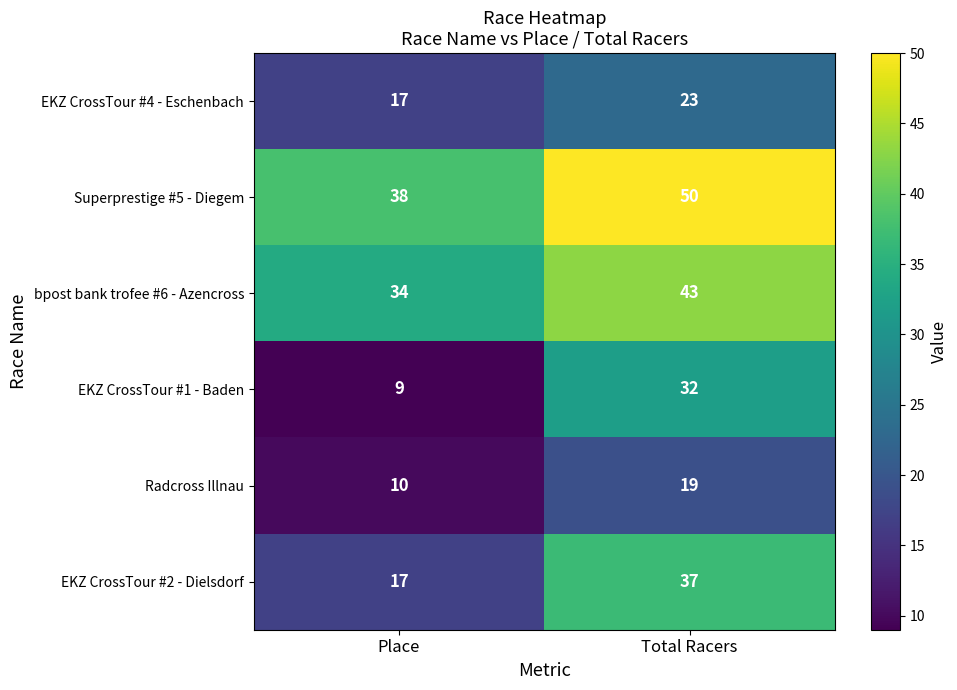

List the labels in order of Superprestige #5 - Diegem value, largest first.

Total Racers, Place